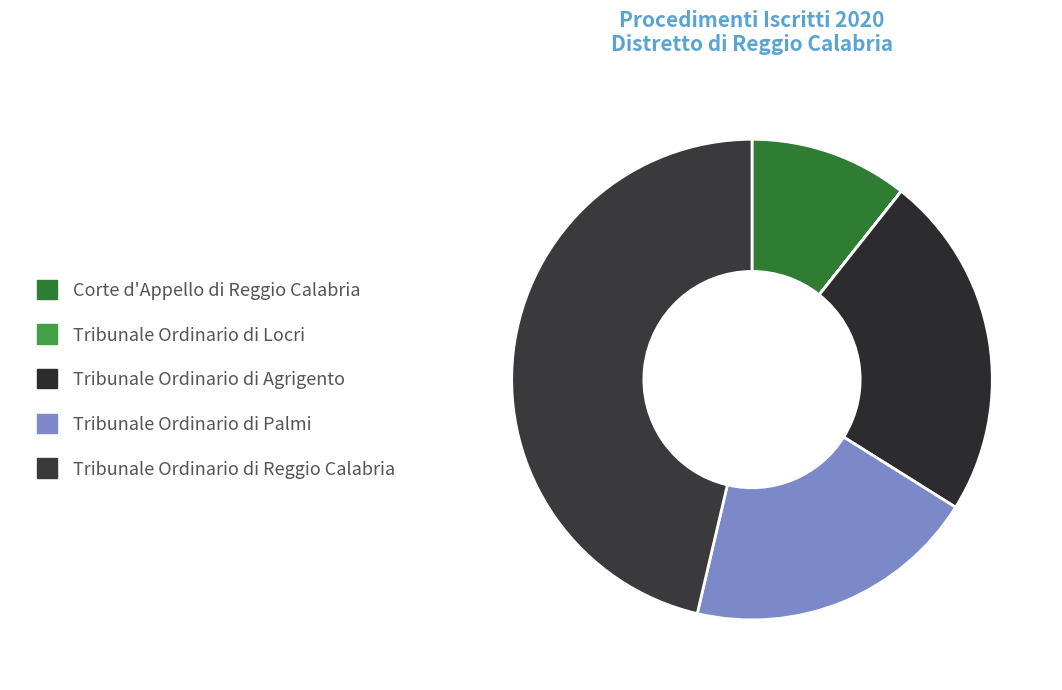

How many segments does this pie chart have?

5